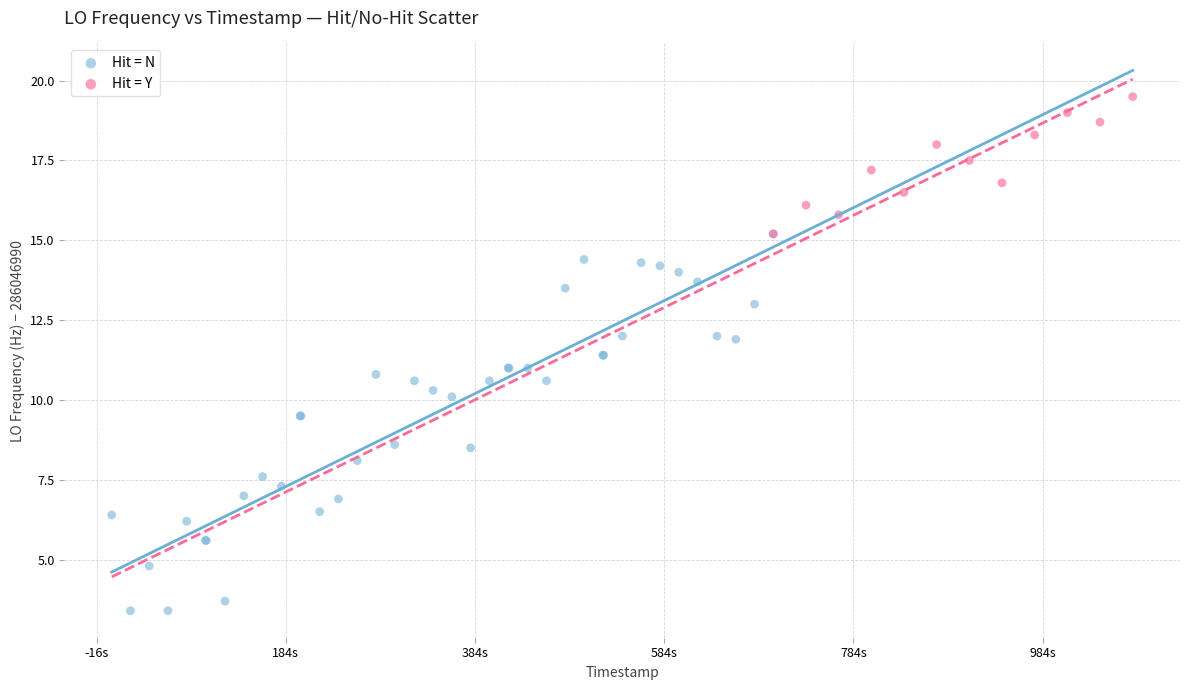

Which series has the largest Y range (max minus min)?

Hit = N